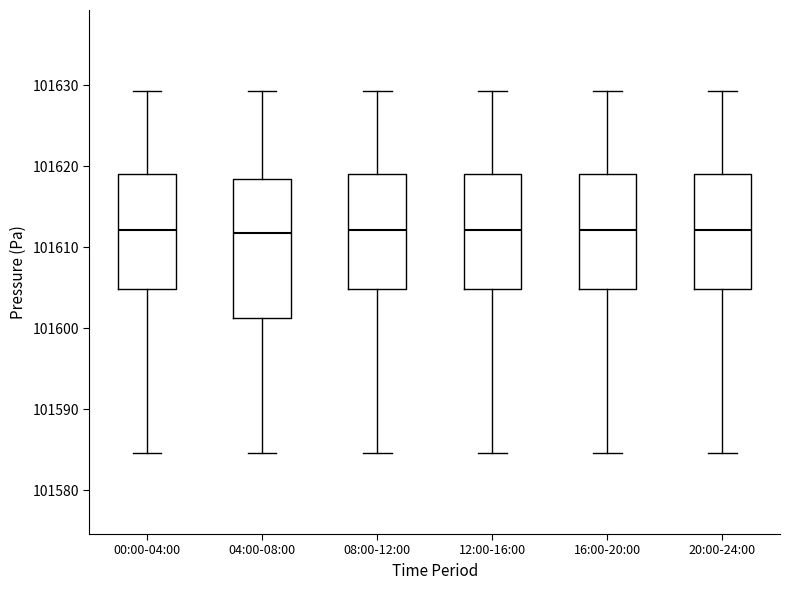

Reading left to right, transcribe this box plot: for each box, give where its median line is, the range the box spans, and where its two whiskers end, as read against the y-axis. The values are not printed on the chart, so give them approximately, as read against the axis.

00:00-04:00: median 101612, box 101605 to 101619, whiskers 101585 to 101629
04:00-08:00: median 101612, box 101601 to 101618, whiskers 101585 to 101629
08:00-12:00: median 101612, box 101605 to 101619, whiskers 101585 to 101629
12:00-16:00: median 101612, box 101605 to 101619, whiskers 101585 to 101629
16:00-20:00: median 101612, box 101605 to 101619, whiskers 101585 to 101629
20:00-24:00: median 101612, box 101605 to 101619, whiskers 101585 to 101629